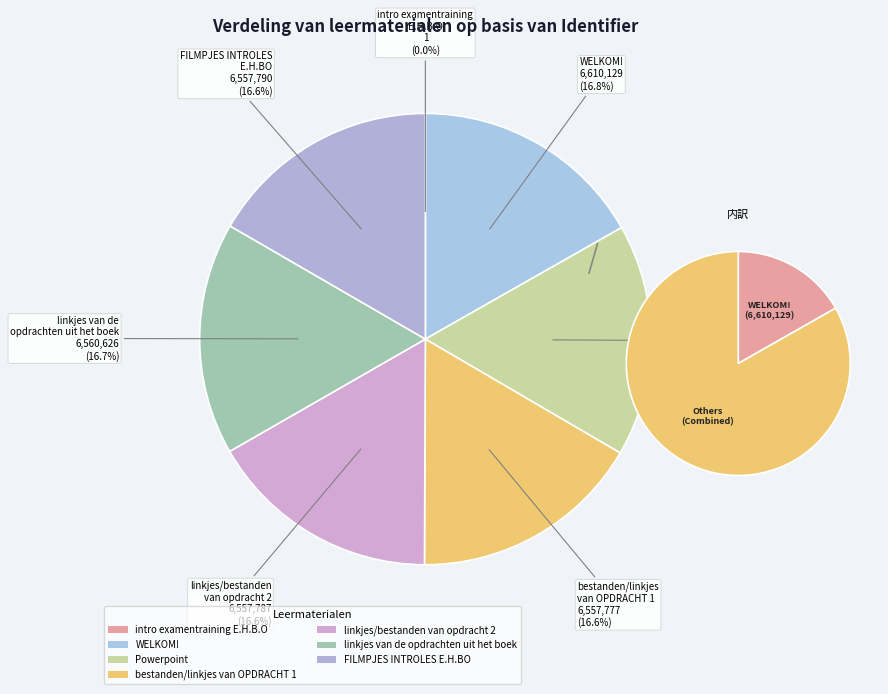

True or false: linkjes/bestanden van opdracht 2 accounts for 24% of the total.

False